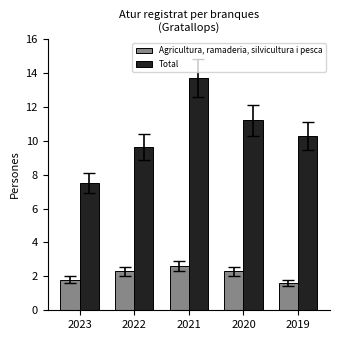

What is the value of the Agricultura, ramaderia, silvicultura i pesca bar at the 1st from the left?

1.8